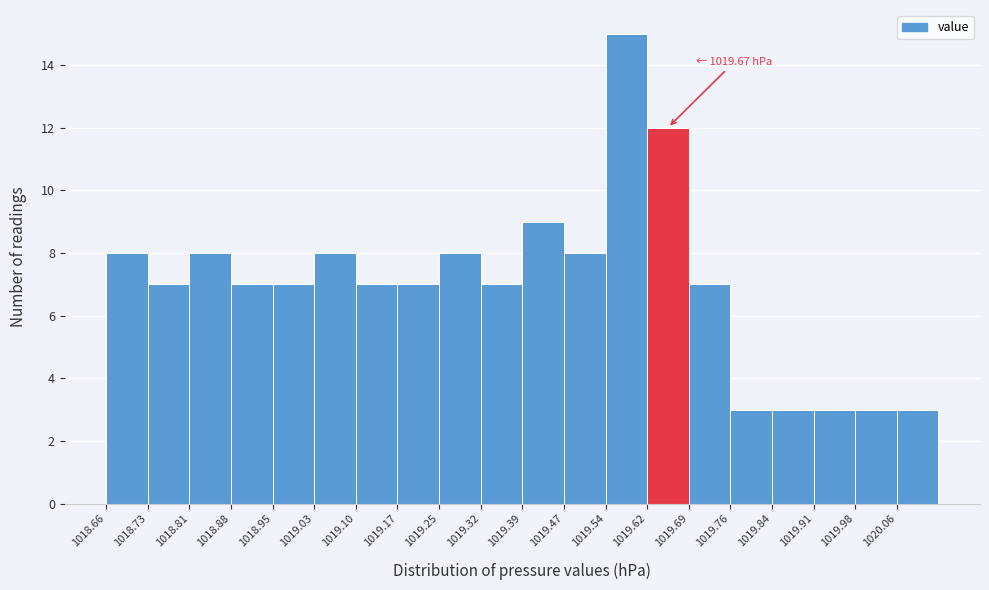

Which range on the x-axis has the tallest bar?

1019.54 to 1019.62